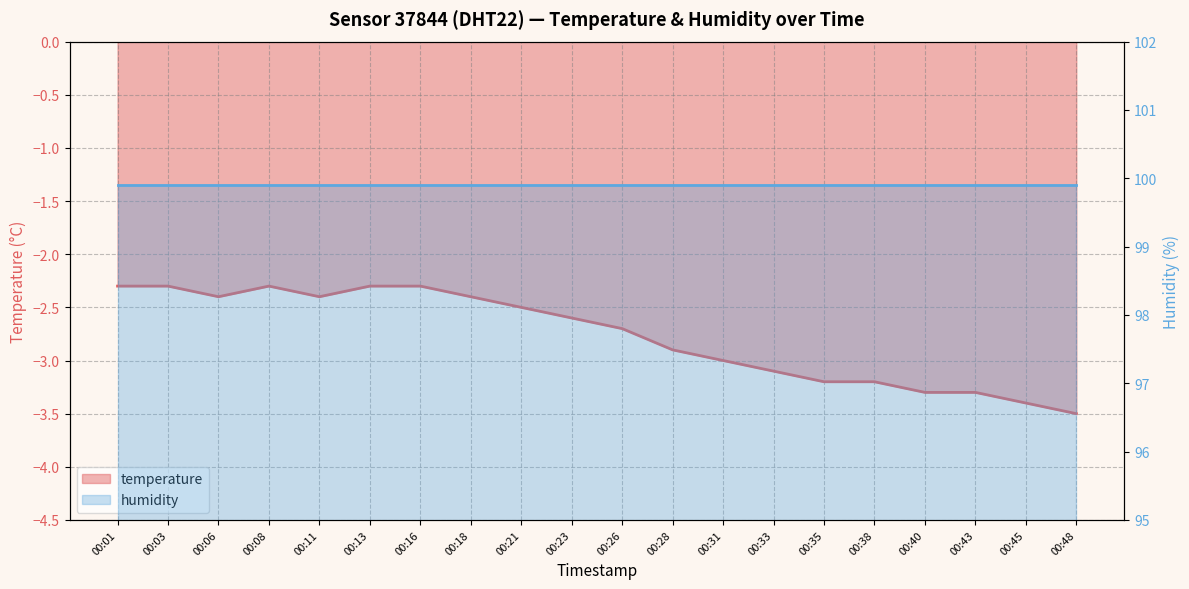

Reading left to right, list all the values displayed in this chart.

00:01=-2.3	00:03=-2.3	00:06=-2.4	00:08=-2.3	00:11=-2.4	00:13=-2.3	00:16=-2.3	00:18=-2.4	00:21=-2.5	00:23=-2.6	00:26=-2.7	00:28=-2.9	00:31=-3.0	00:33=-3.1	00:35=-3.2	00:38=-3.2	00:40=-3.3	00:43=-3.3	00:45=-3.4	00:48=-3.5